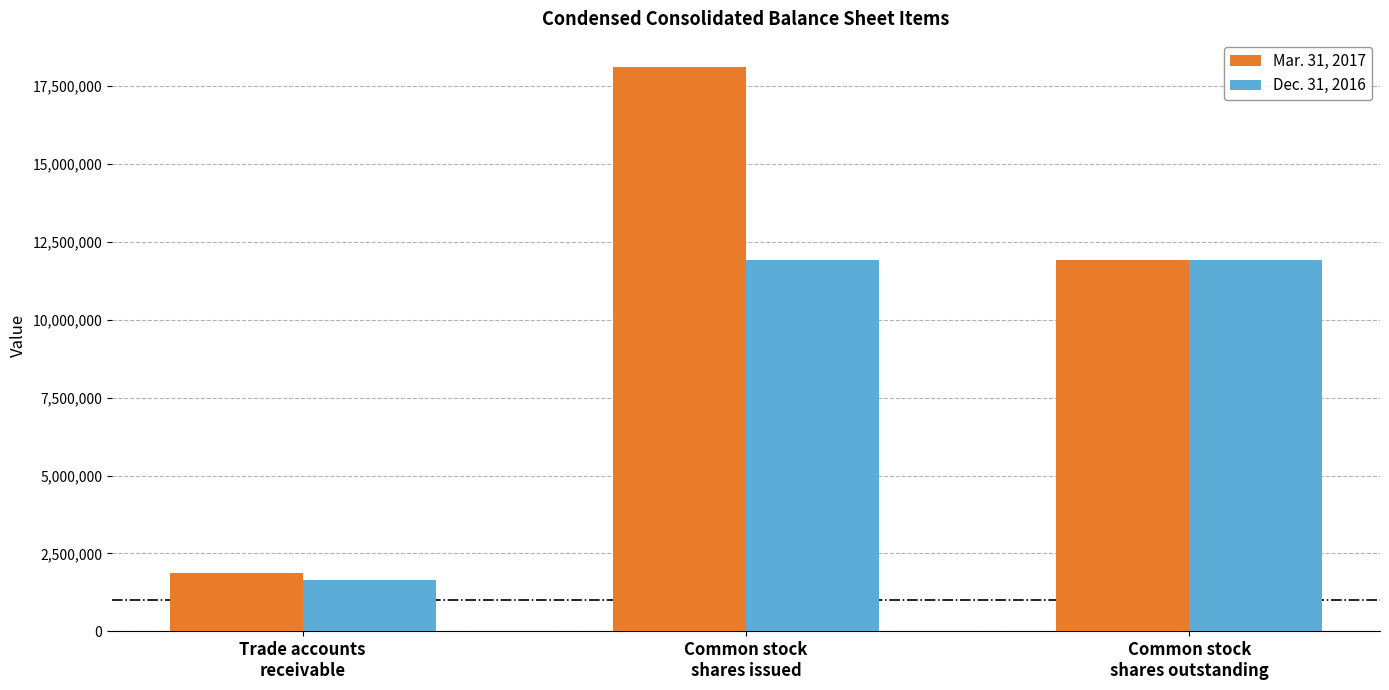

What is the lowest value of the Dec. 31, 2016 series?

1653385